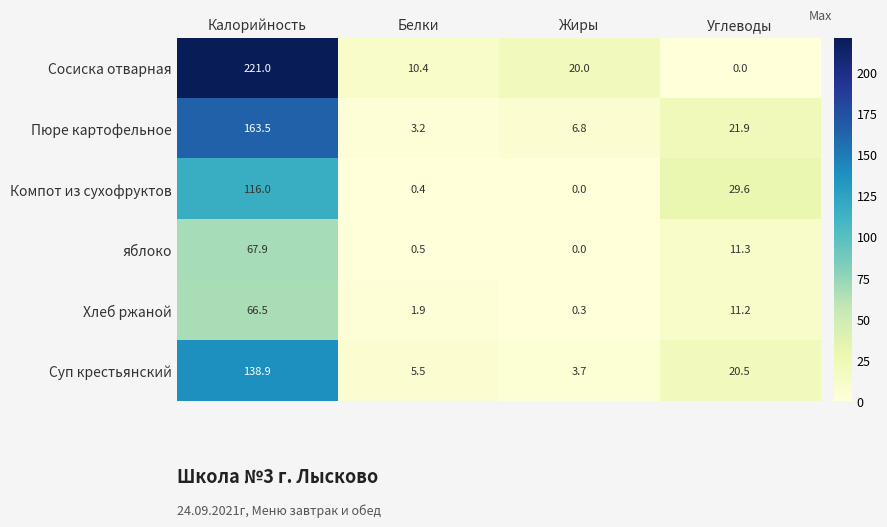

What is the spread (max minus min) of values at Углеводы?

29.6